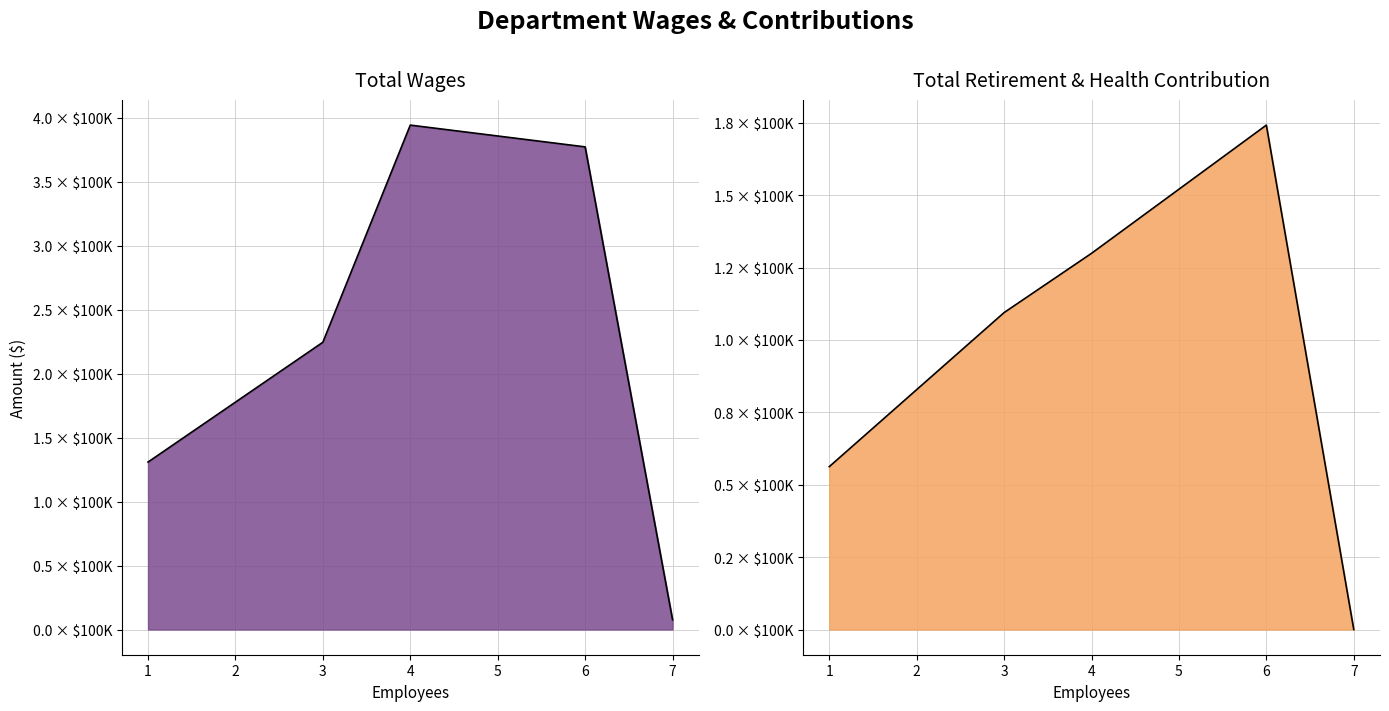

How many data points in Total Retirement & Health Contribution are above 109438?

2